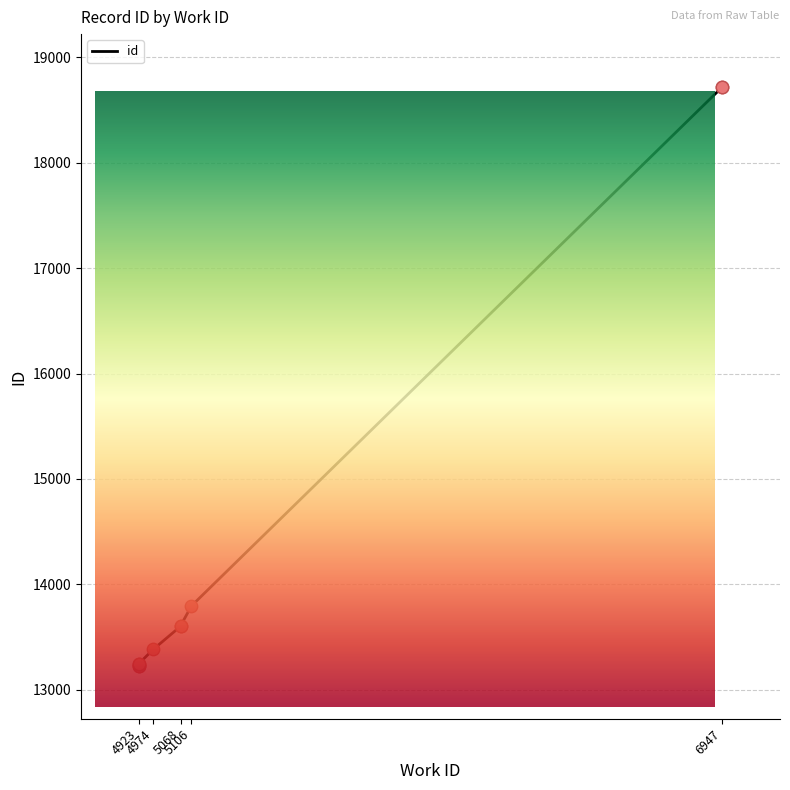

Which has a higher value, 4923 or 5068?

5068